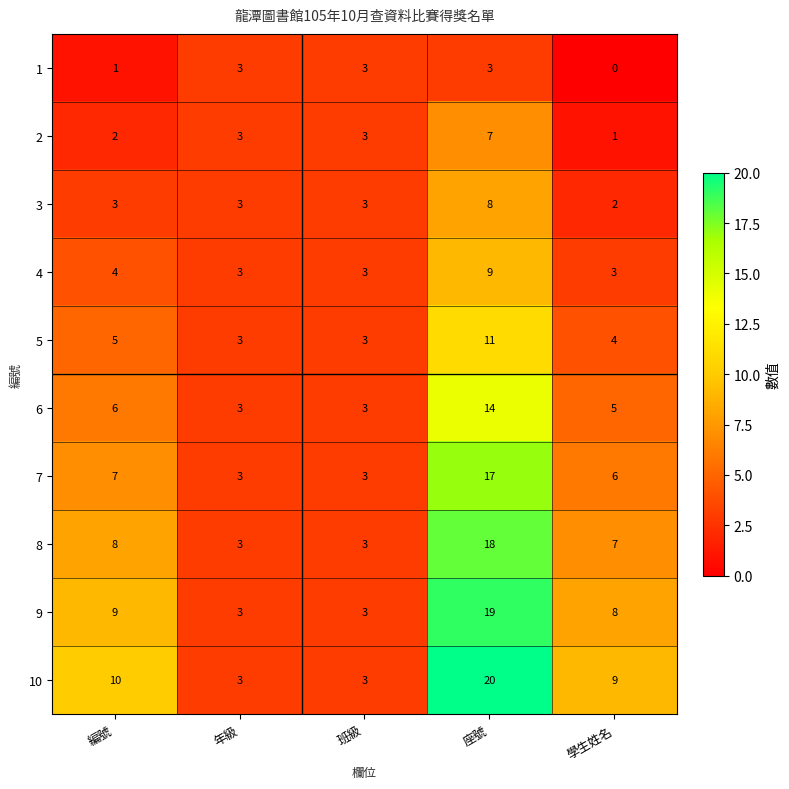

What is the sum of all 6 values?

31